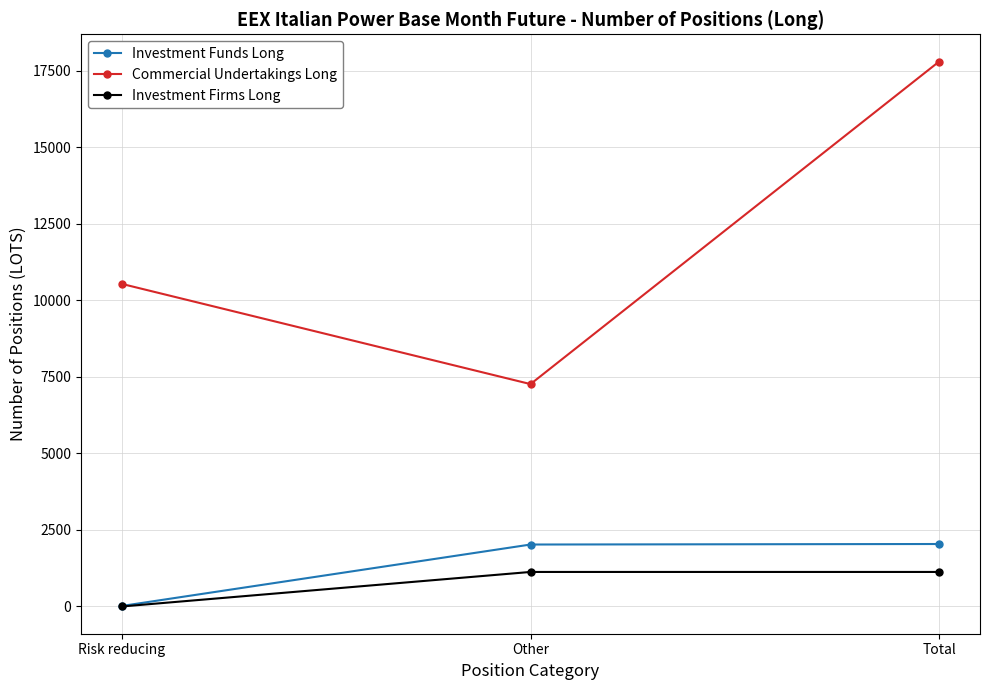

Between Other and Total, which series saw the biggest shift?

Commercial Undertakings Long